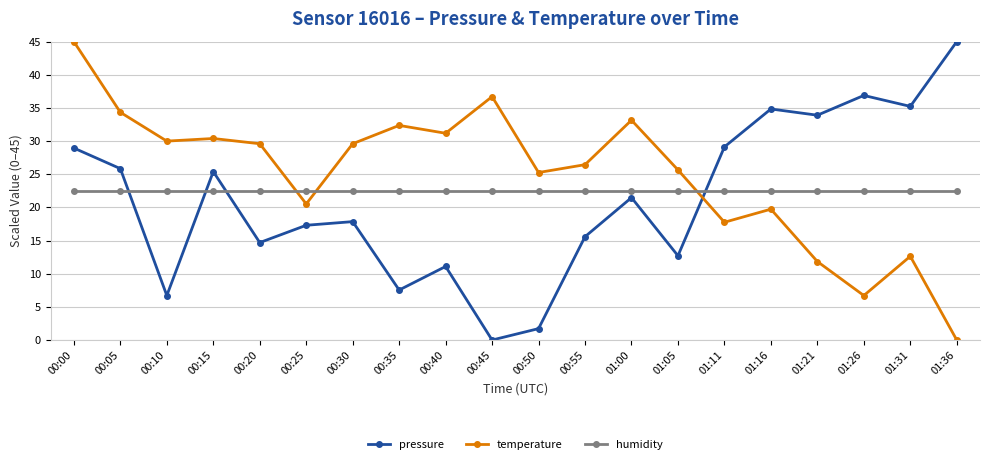

List the series in order of their overall mean, lowest first.

pressure, humidity, temperature